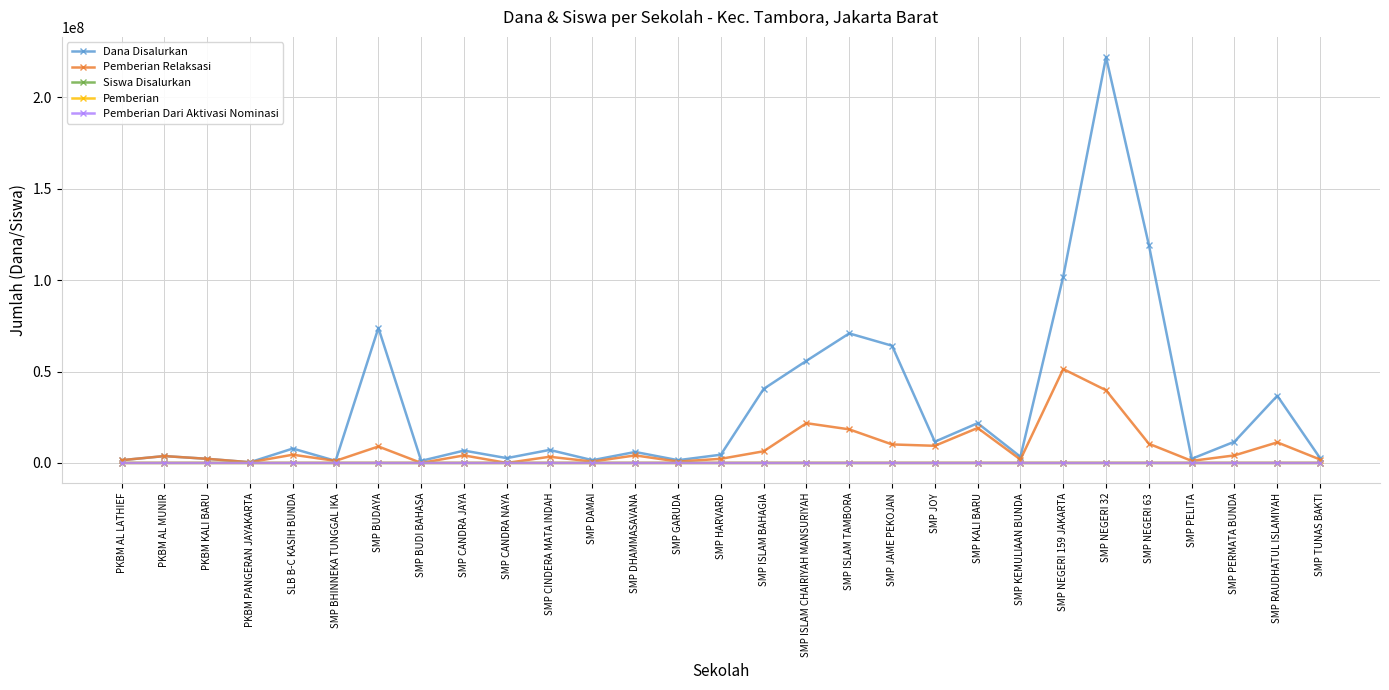

At how many categories does at least one series exceed 25085422?

9